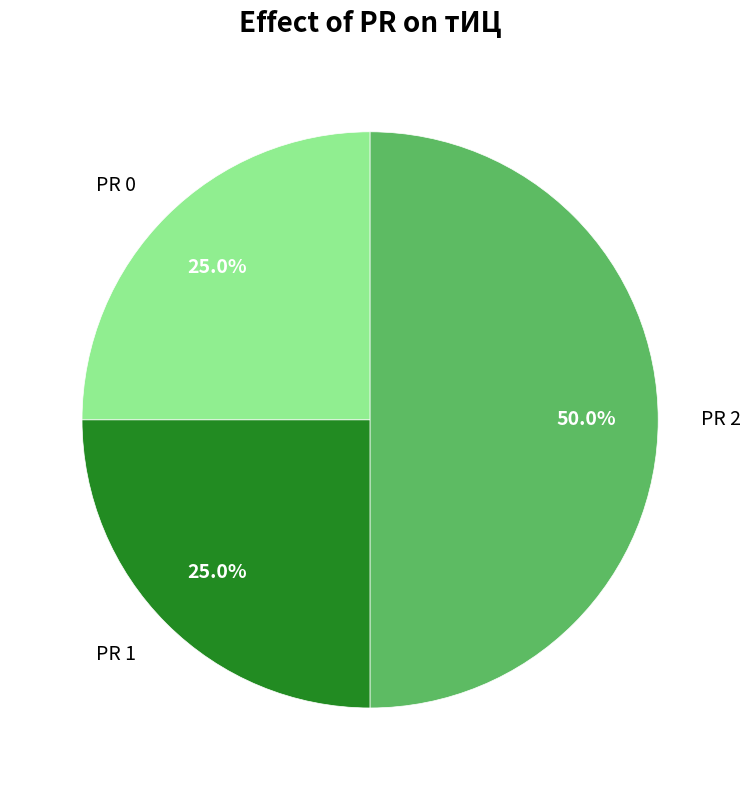

How many slices are in this pie chart?

3